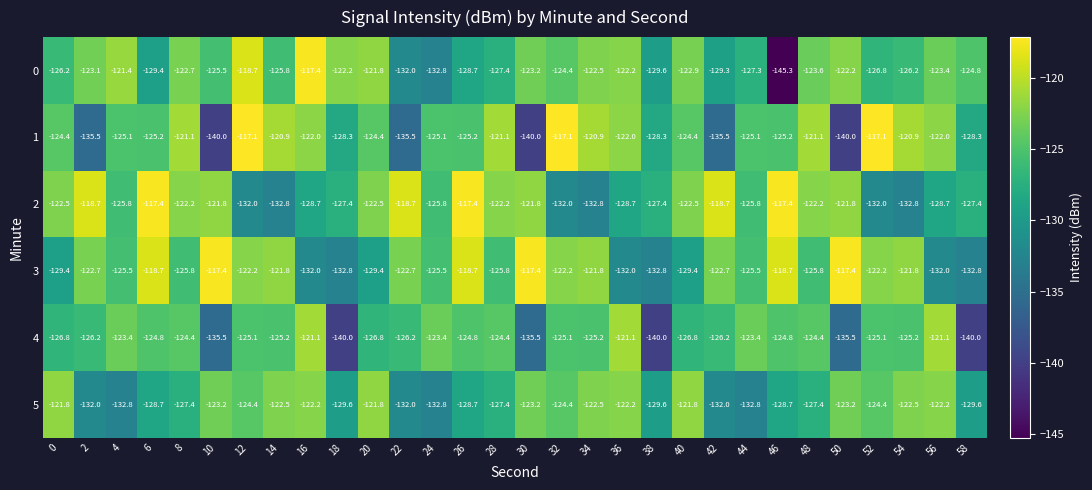

Which label corresponds to the smallest value in the chart?

46